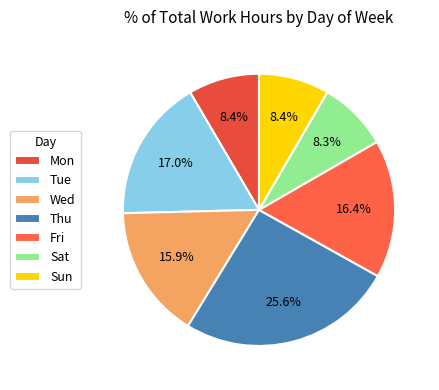

To the nearest percent, what is the combined percentage of Sat and Thu?

34%